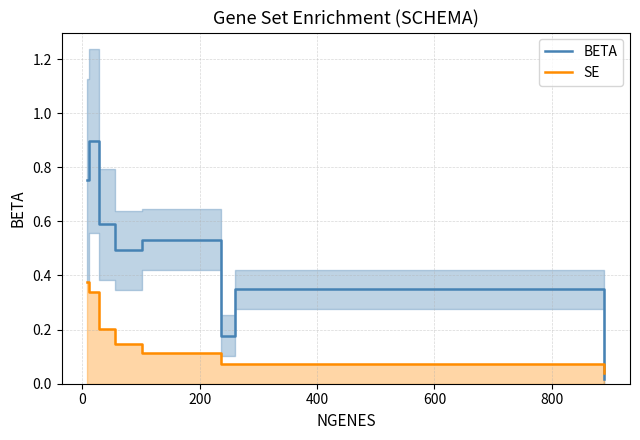

The BETA series shows 0.0 at 8. True or false?

False